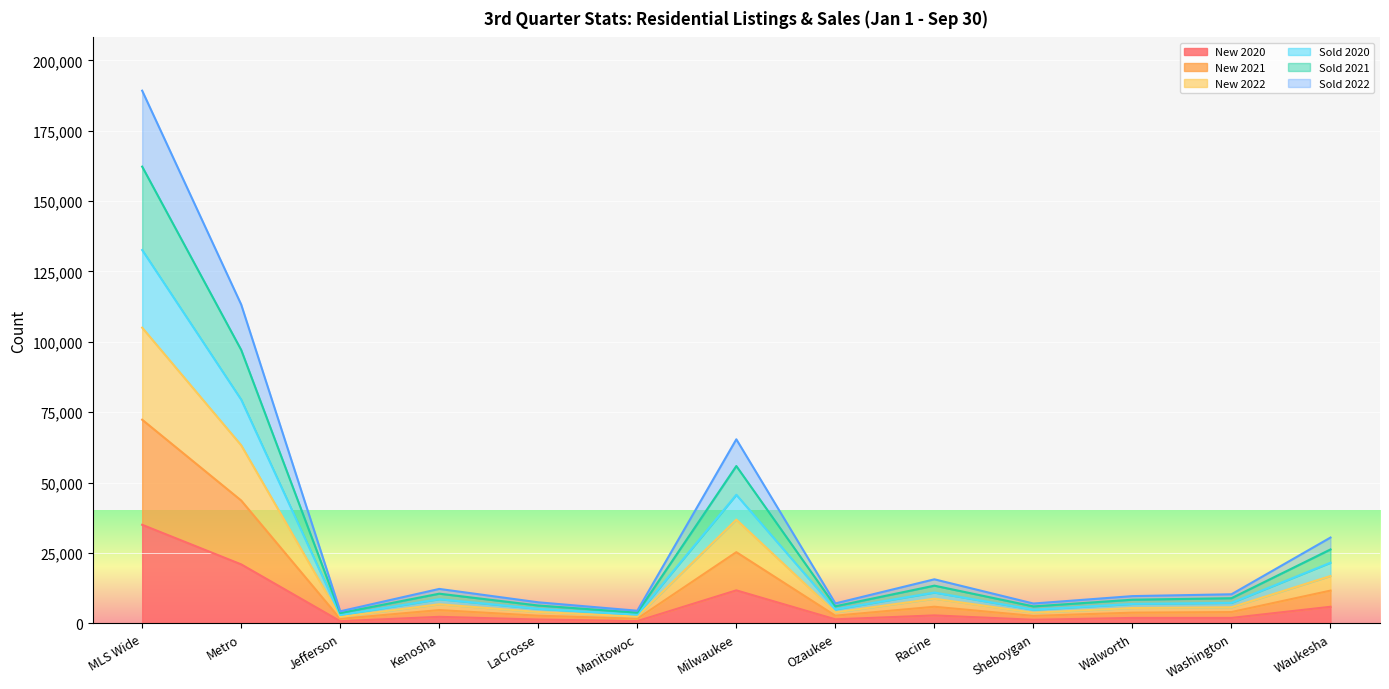

At which category is the sum across all series the highest?

MLS Wide